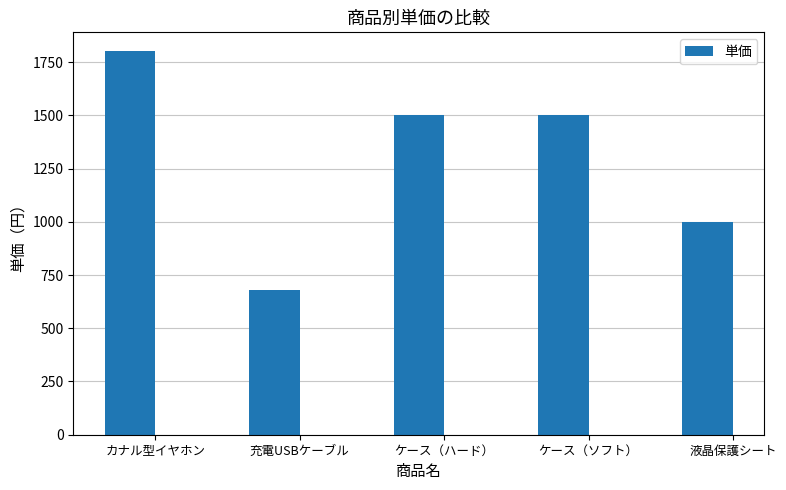

How many values are below 1500?

2